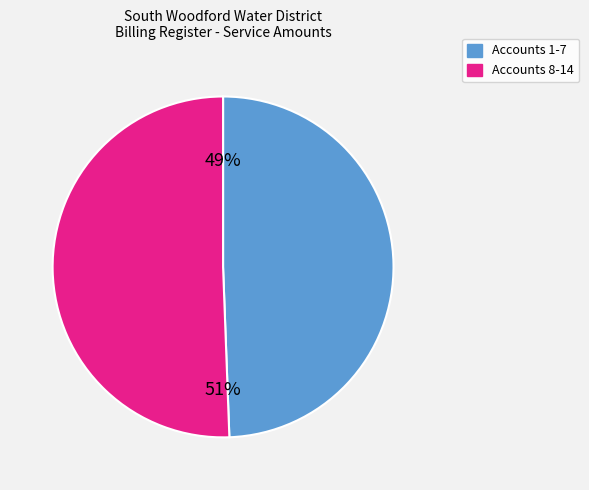

To the nearest percent, what is the average slice percentage?

50%